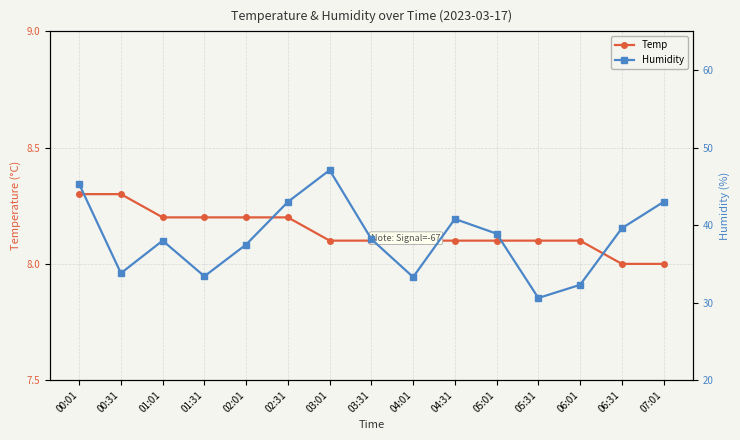

True or false: Humidity and Temp intersect in this chart.

False